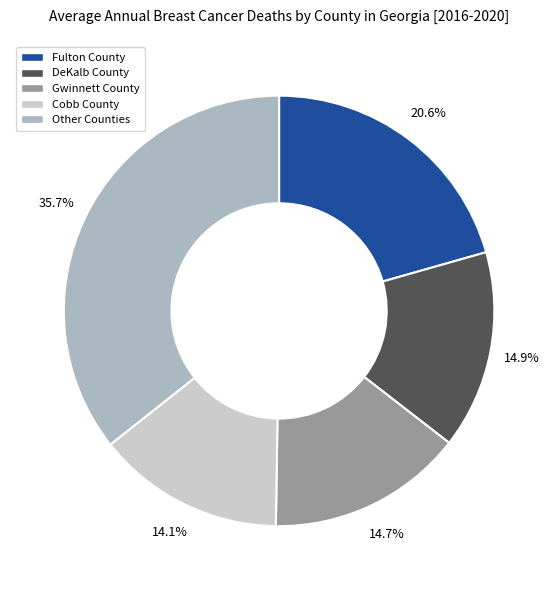

Does any single category account for the majority?

No